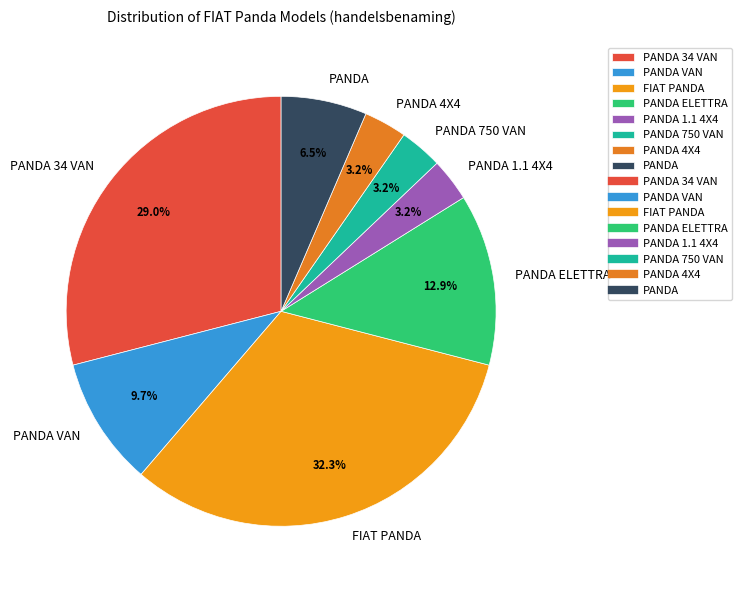

To the nearest percent, what portion does PANDA 34 VAN represent?

29%